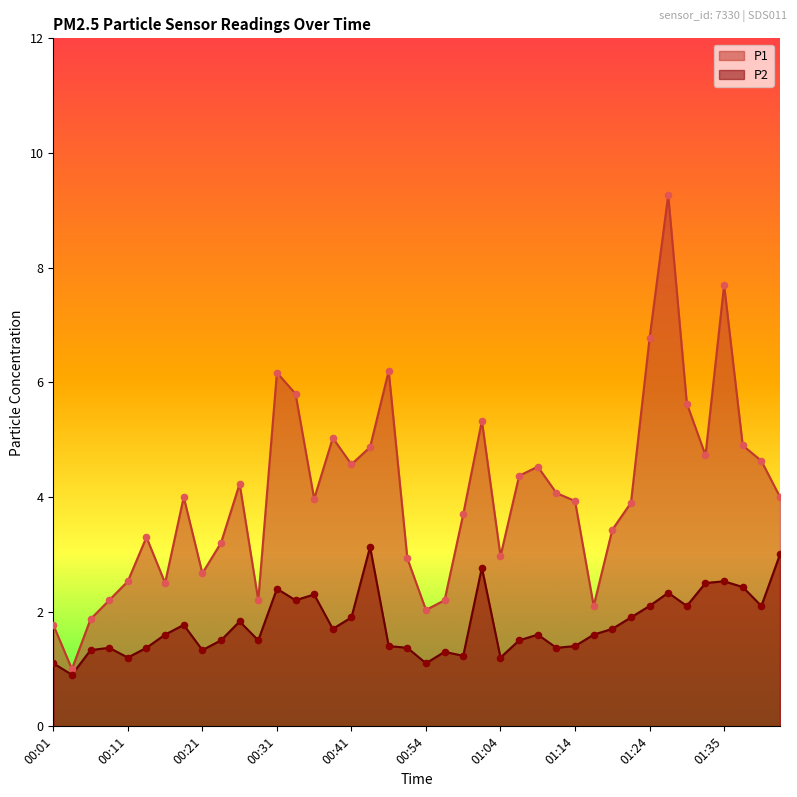

Which series has the widest spread of Y values?

P1